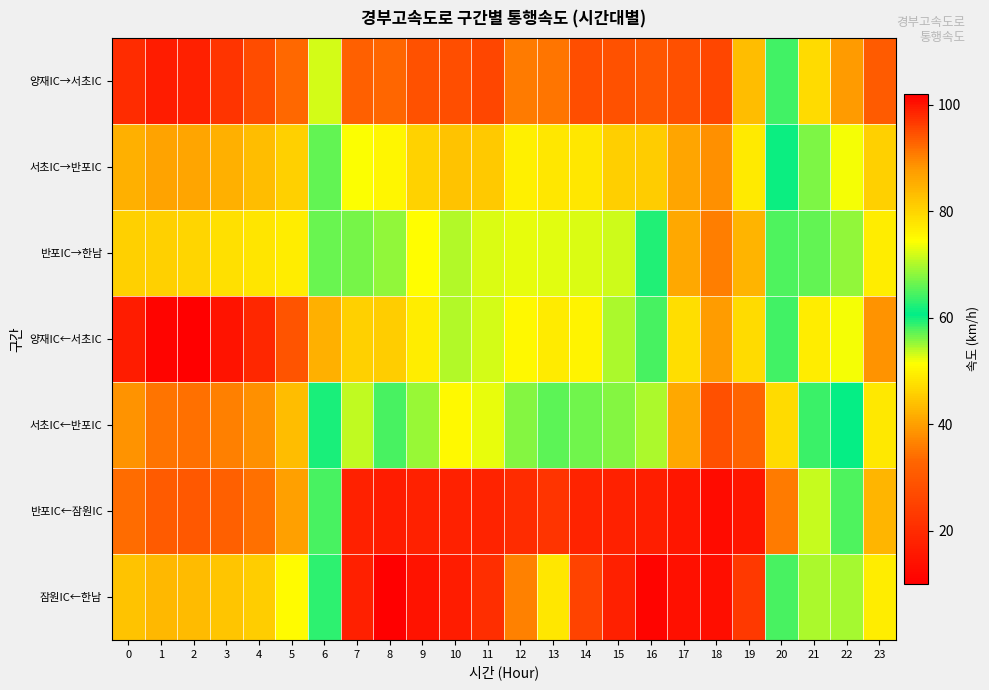

At how many categories does at least one series exceed 90?

7